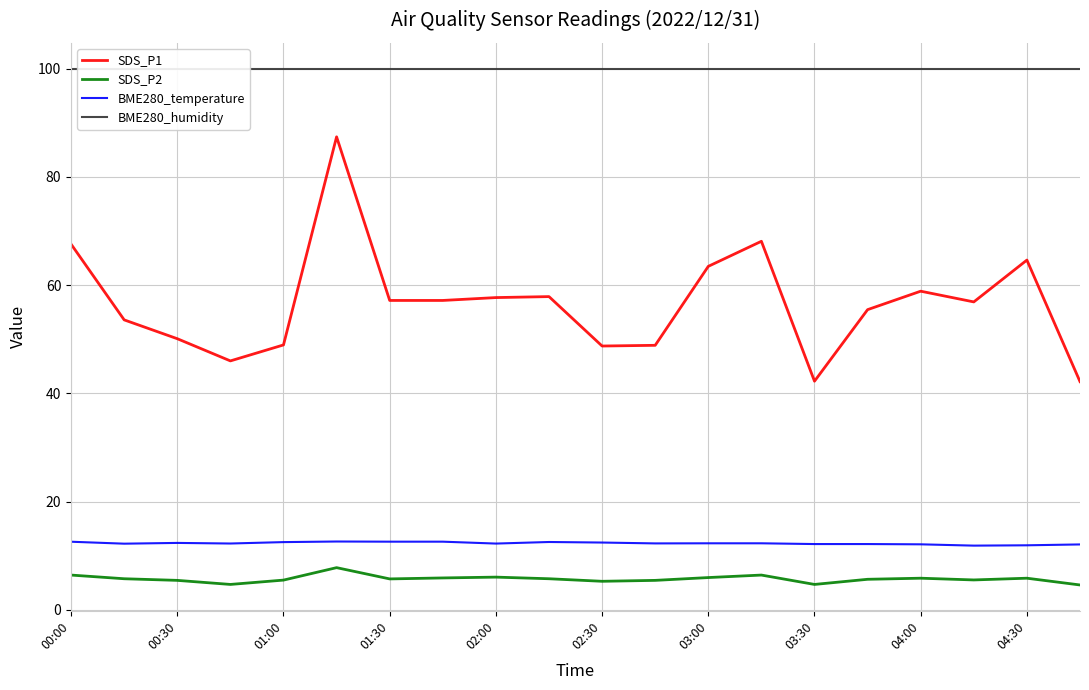

What is the spread (max minus min) of values at 13?

93.6